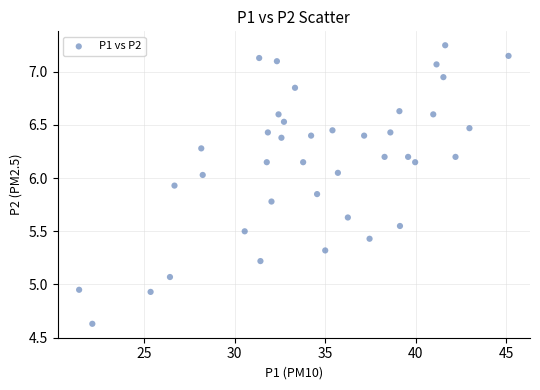

What is the range of X values (max minus min)?

23.7